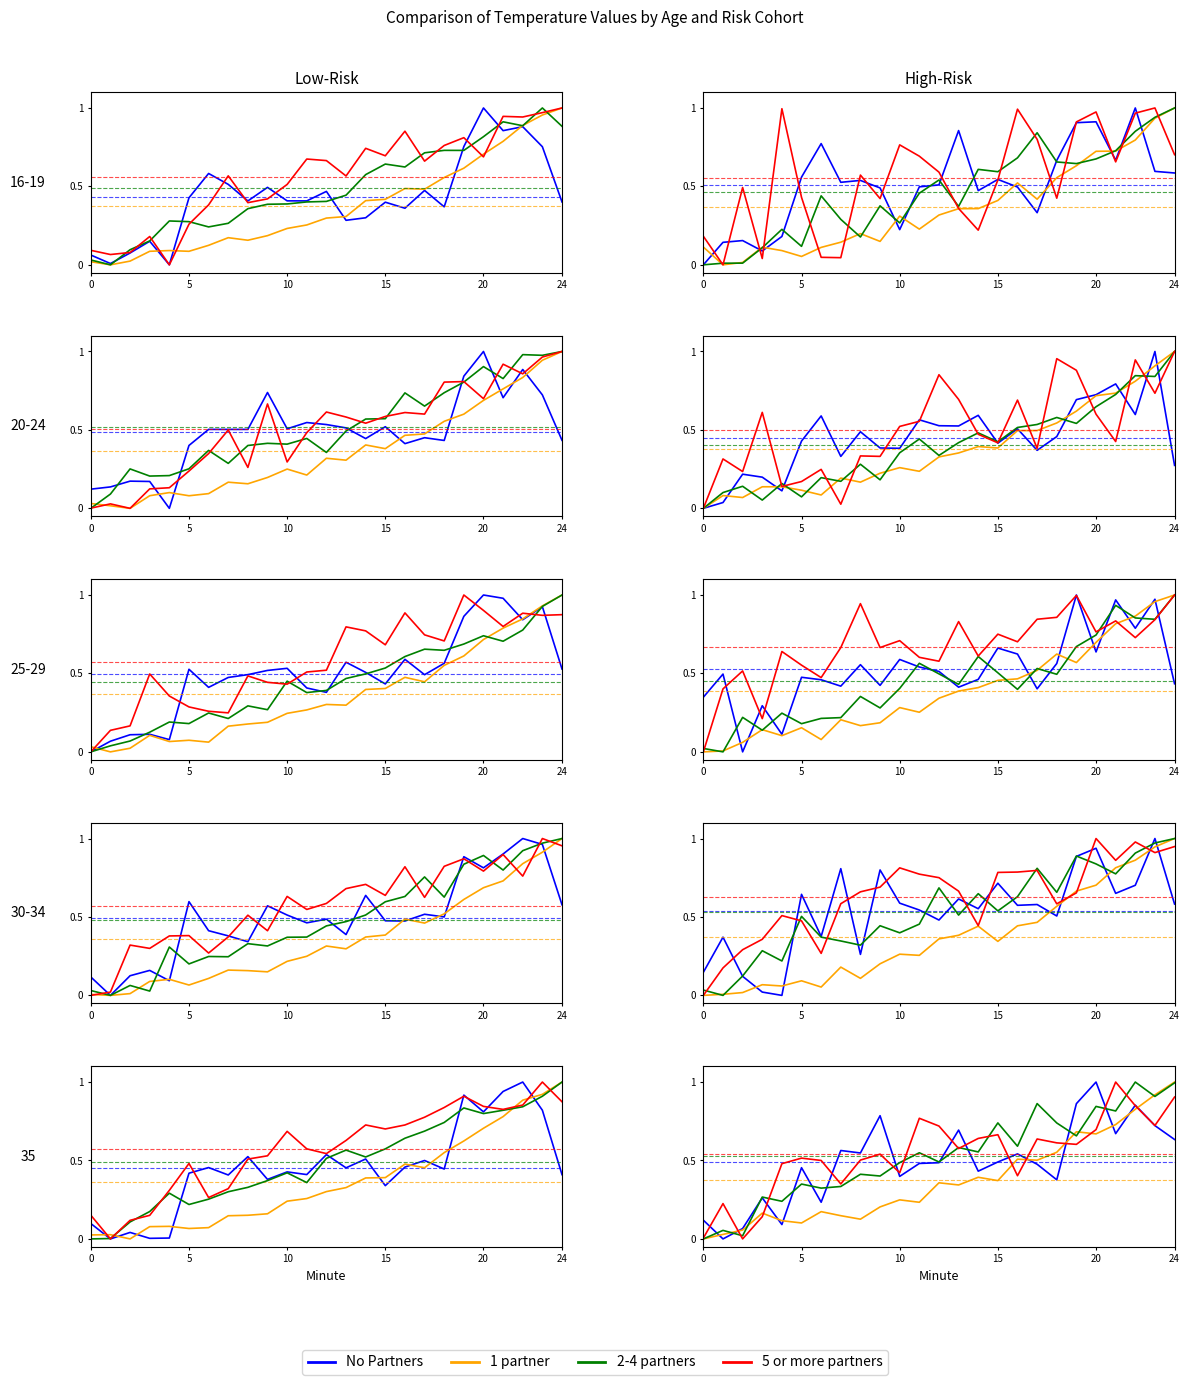

What is the spread (max minus min) of values at 24?

0.4